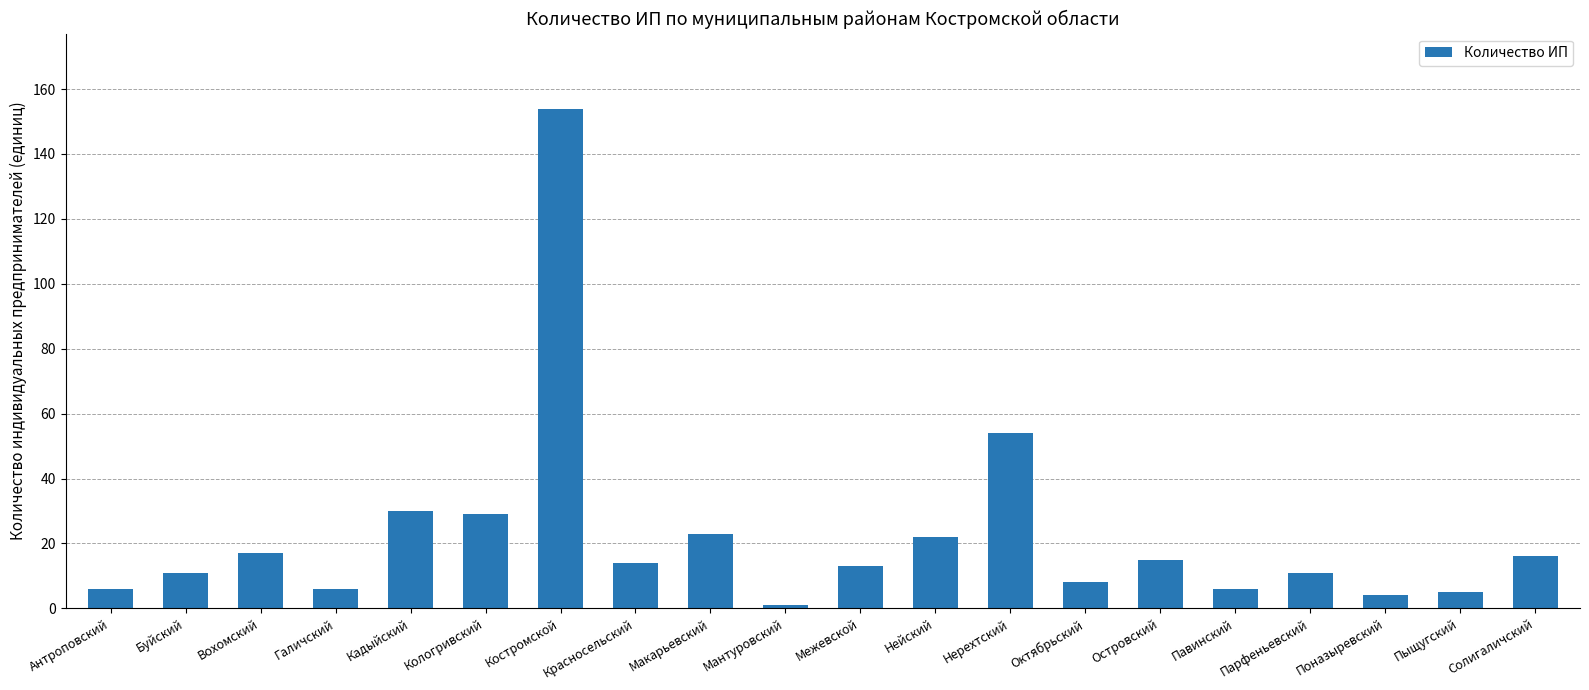

Reading right to left, what are all the values shown in this chart?

16	5	4	11	6	15	8	54	22	13	1	23	14	154	29	30	6	17	11	6